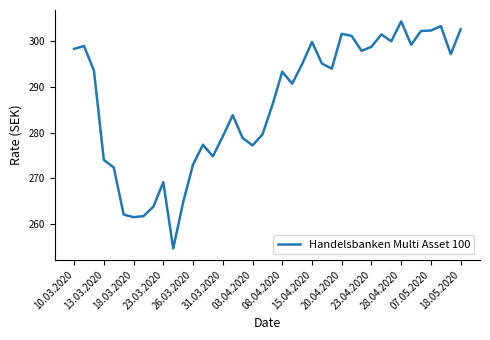

What is the difference between the maximum and minimum values?

49.7